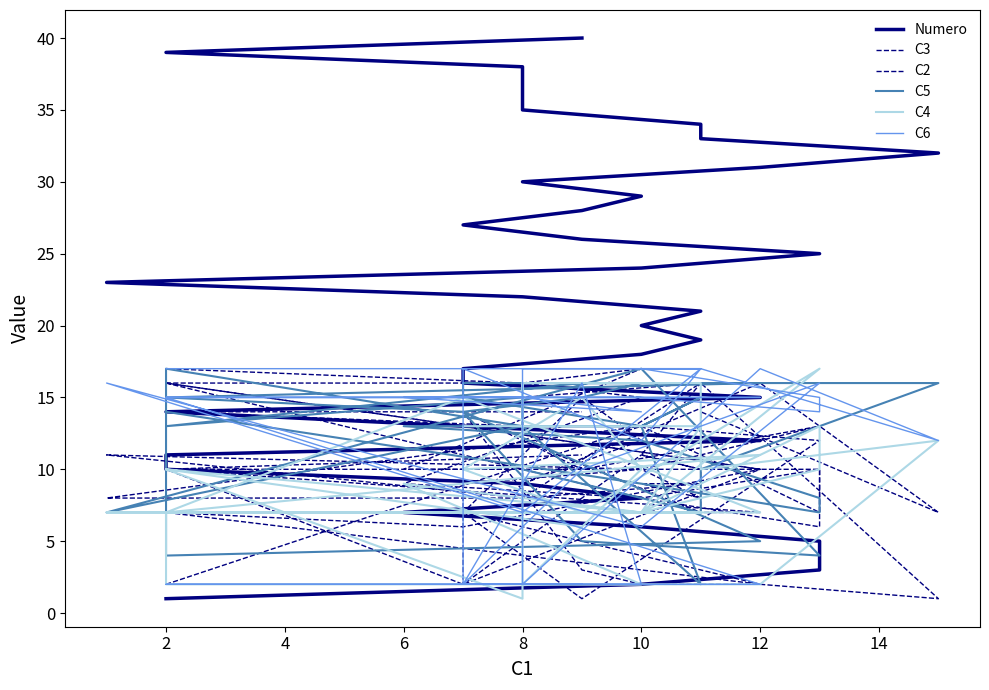

True or false: C4 has a value of 23 at 16.

False